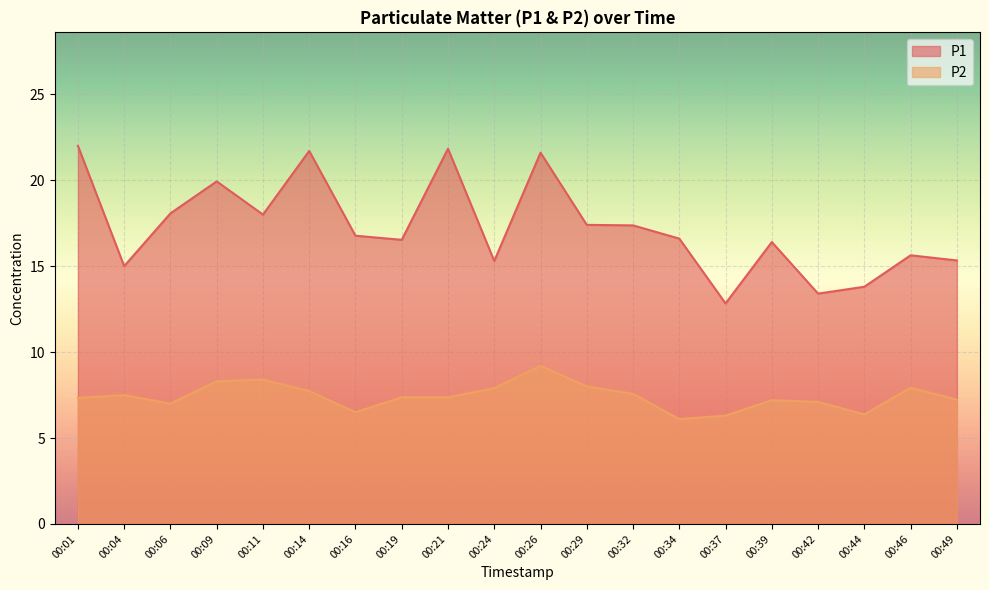

How many distinct data groups are displayed?

2